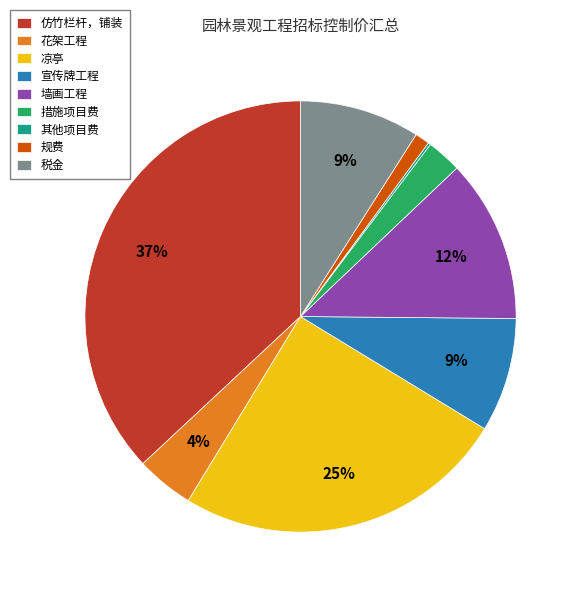

What is the largest slice in the pie chart?

仿竹栏杆，铺装